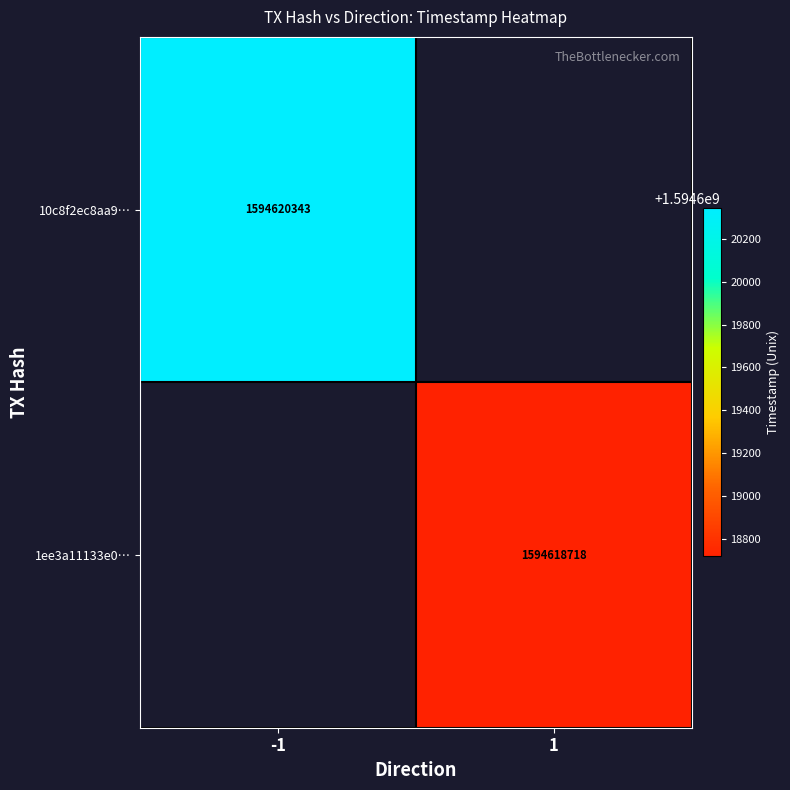

What is the smallest value displayed?

1594618718.0